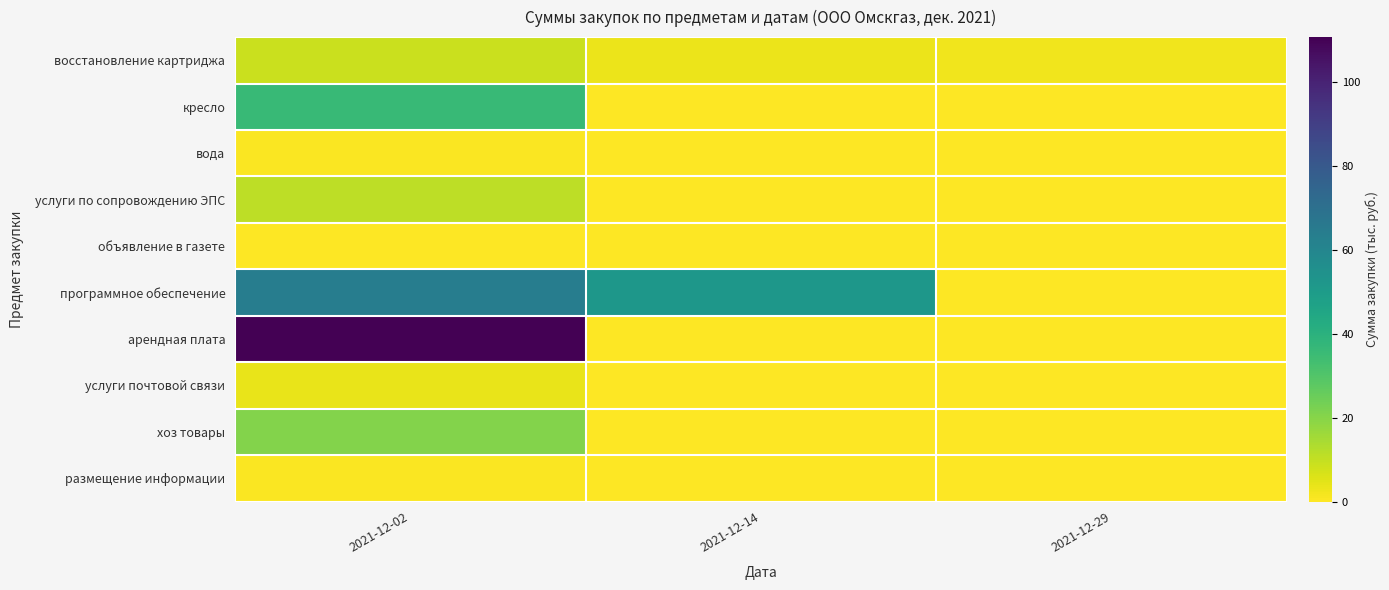

What is the total value across all series at 2021-12-02?

256.3